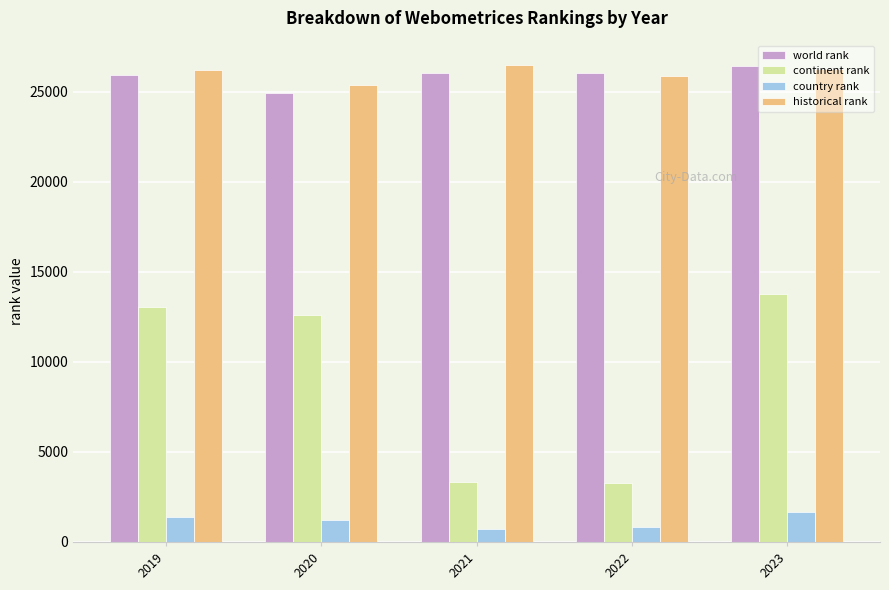

How many groups of bars are there?

5